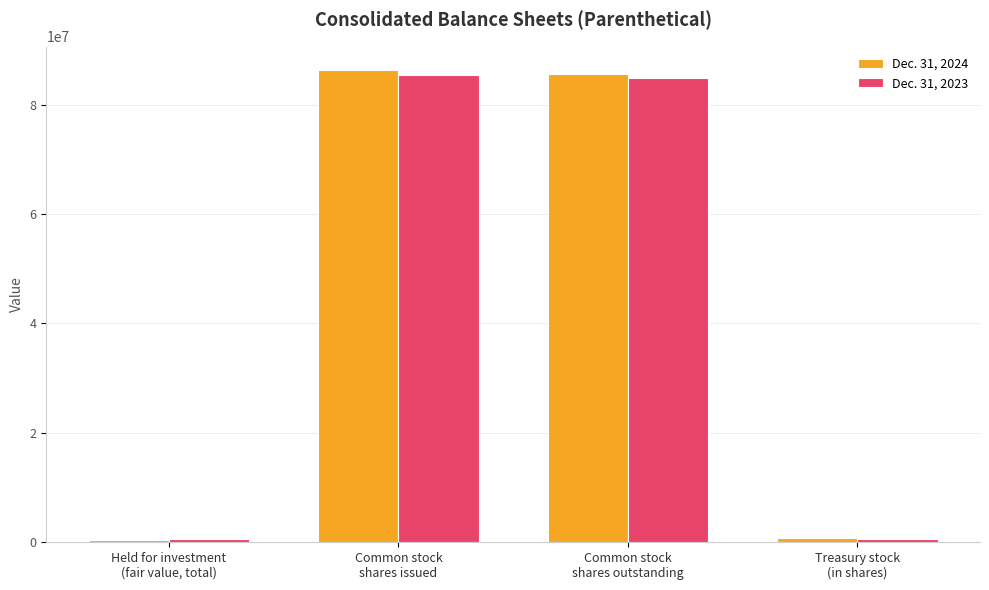

What is the maximum value shown in the chart?

86284017